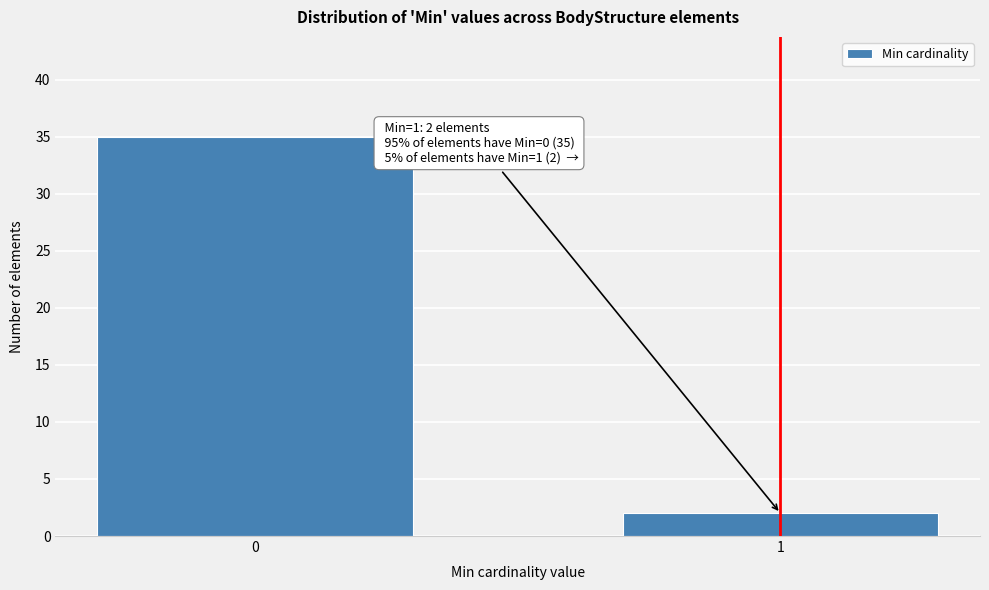

Reading left to right, extract all data points from this chart.

0=35	1=2